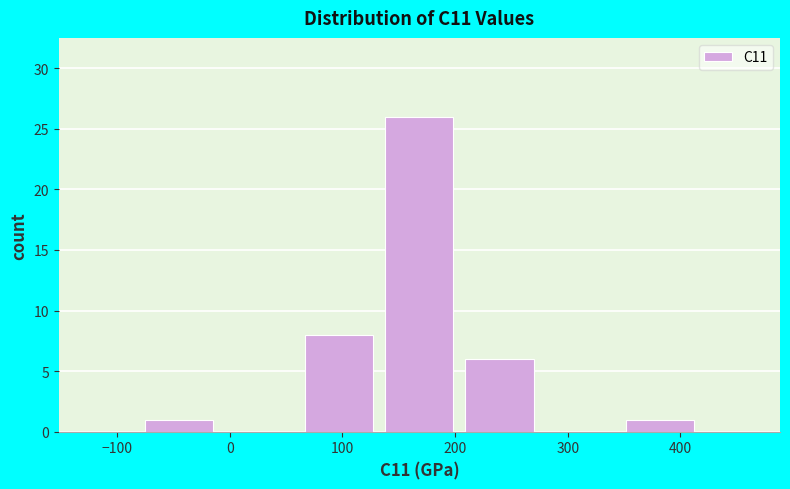

Reading left to right, transcribe this chart: for each bar, give the range it covers on the x-axis and its height. Neither the bar edges nor the heights are printed on the chart, so give them approximately, as read against the axes.

-80 to -10: 1
-10 to 60: 0
60 to 130: 8
130 to 200: 26
200 to 280: 6
280 to 350: 0
350 to 420: 1